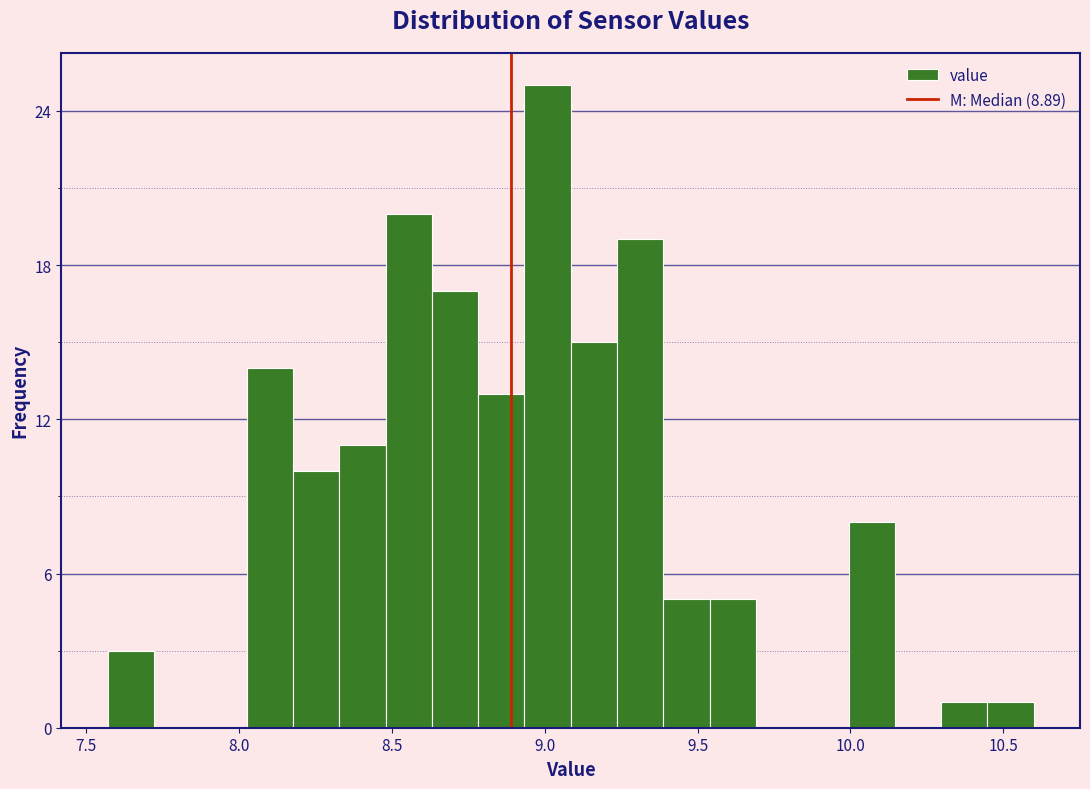

Around what value on the x-axis is the tallest bar? Give the approximate position of its centre, as read against the axis.

9.00